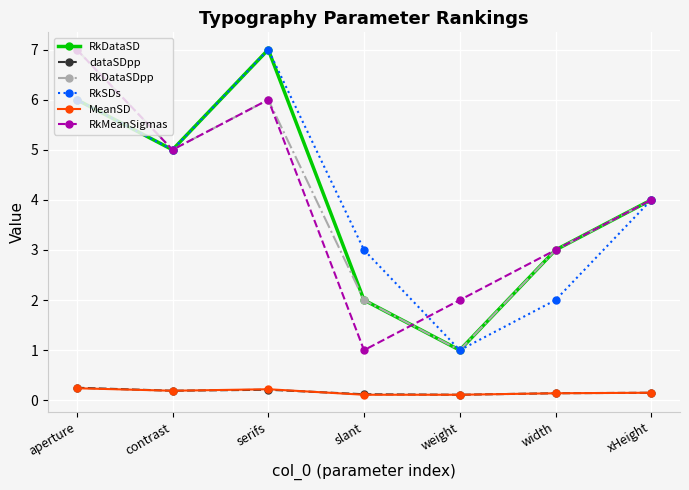

Does the chart have visible grid lines?

Yes